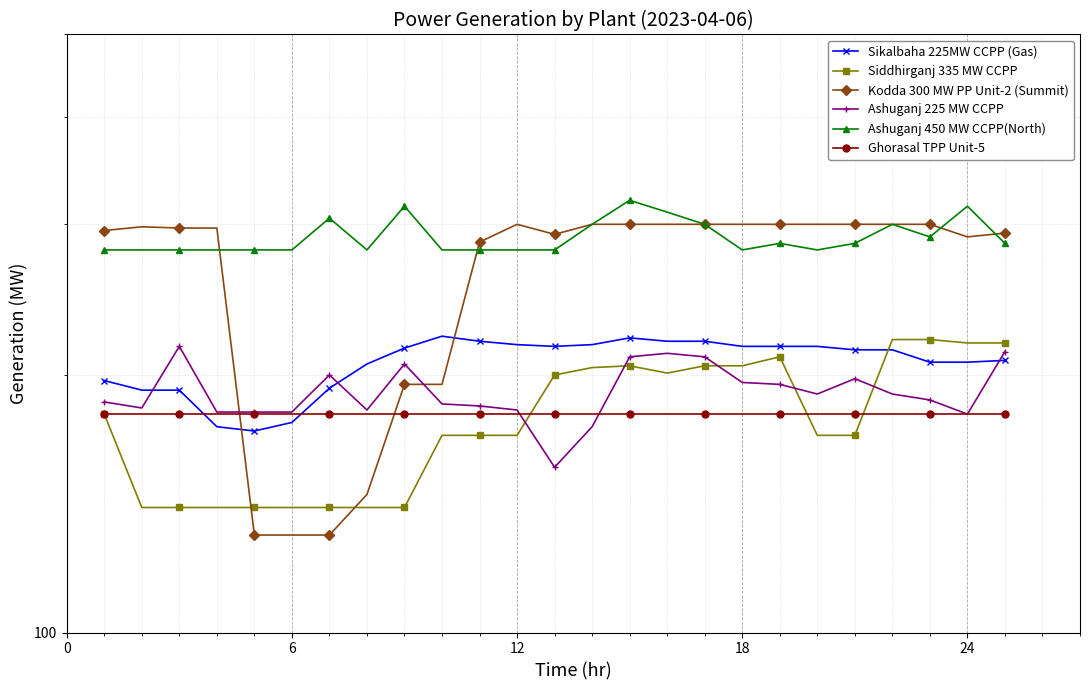

How many data points in Siddhirganj 335 MW CCPP are above 170?

12